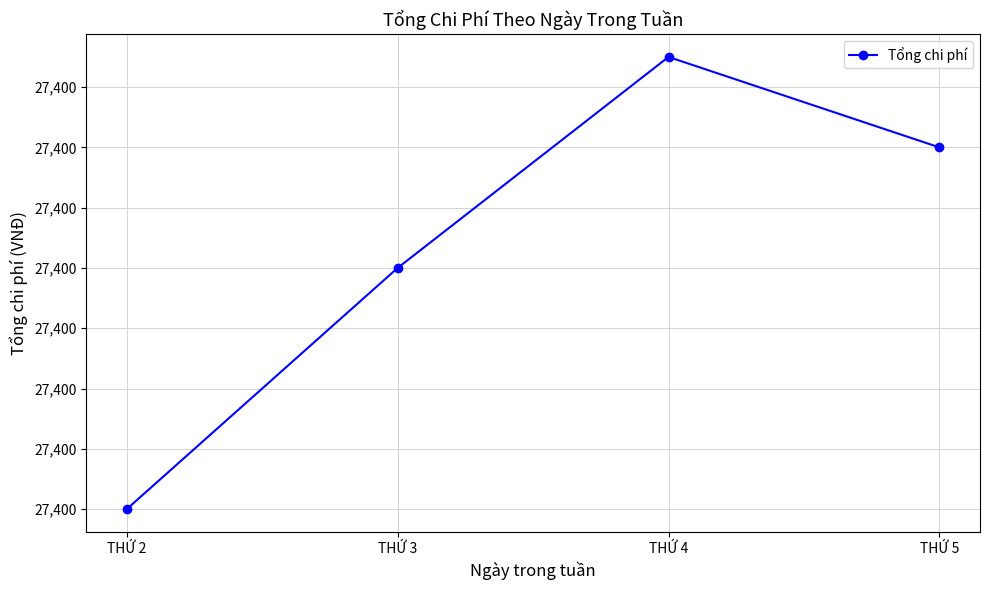

Read the value at THỨ 4.

27400.1